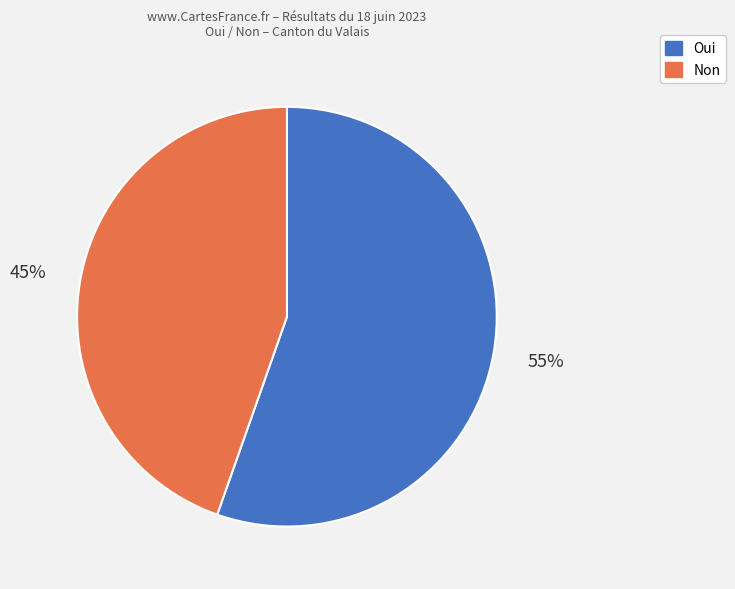

To the nearest percent, what portion does Oui represent?

55%